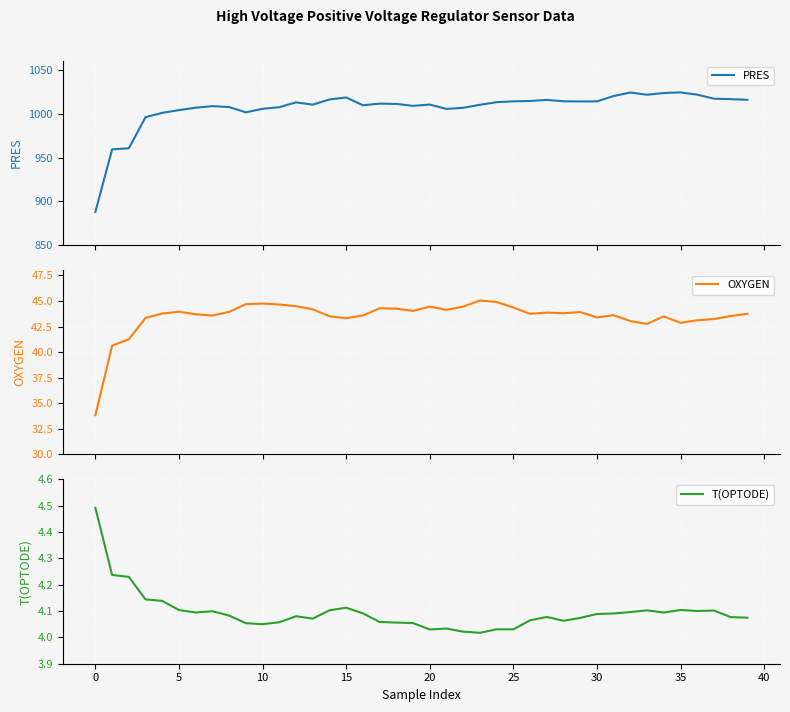

How many interior local peaks does the PRES series have?

8